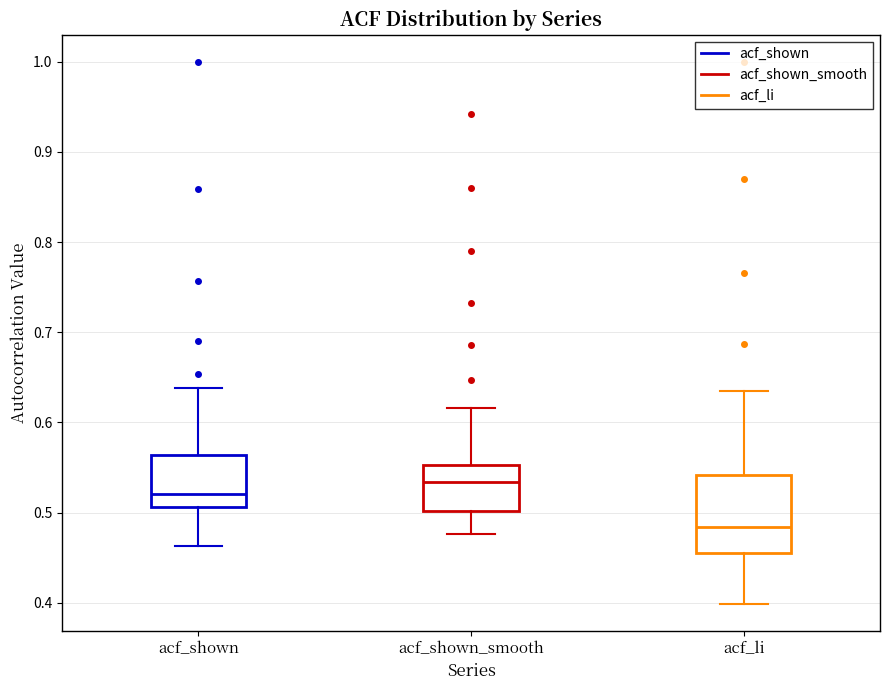

Reading left to right, read every box against the y-axis: the position of its median line, the range the box covers, and the ends of its whiskers. The values are not printed on the chart, so give them approximately, as read against the axis.

acf_shown: median 0.52, box 0.51 to 0.56, whiskers 0.46 to 0.64
acf_shown_smooth: median 0.53, box 0.50 to 0.55, whiskers 0.48 to 0.62
acf_li: median 0.48, box 0.46 to 0.54, whiskers 0.40 to 0.64